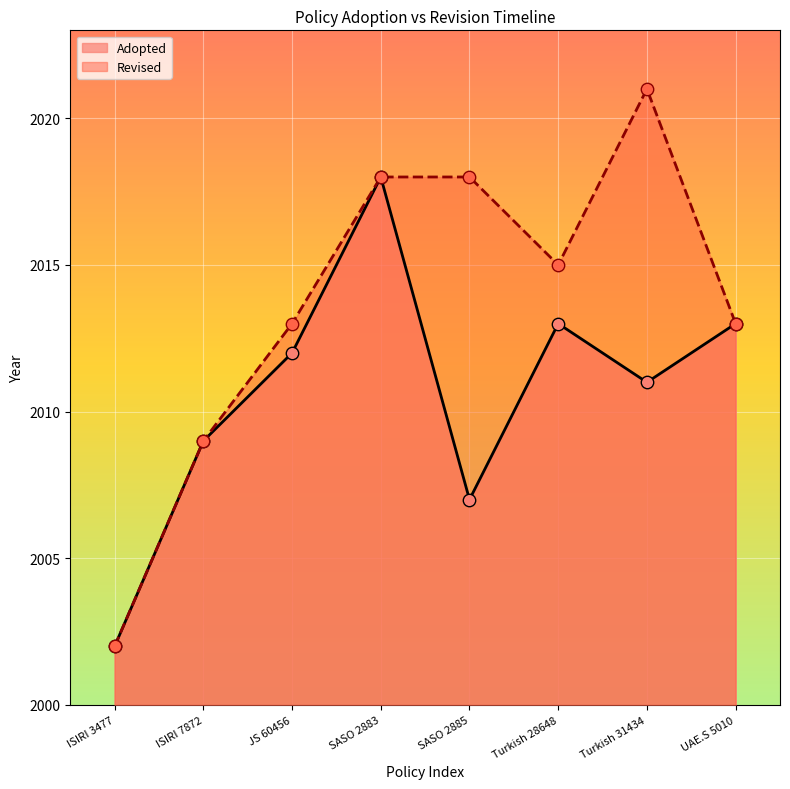

Approximately how many times larger is the value at SASO 2885 compared to ISIRI 7872?

1.0